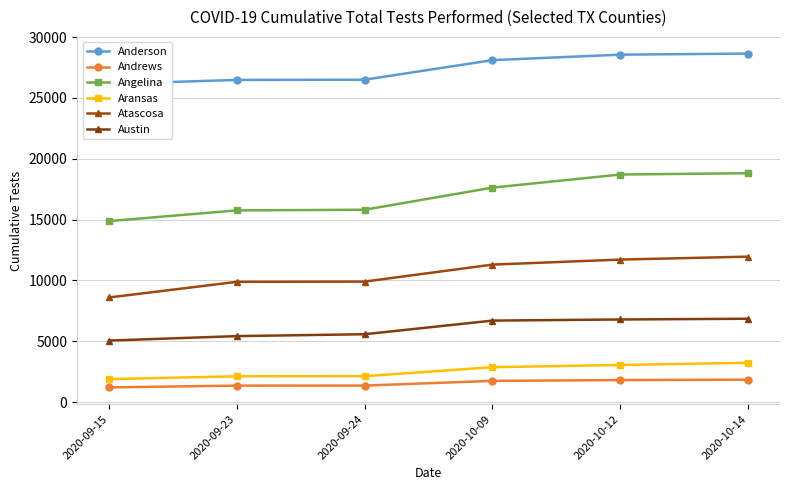

Does the chart have visible grid lines?

Yes